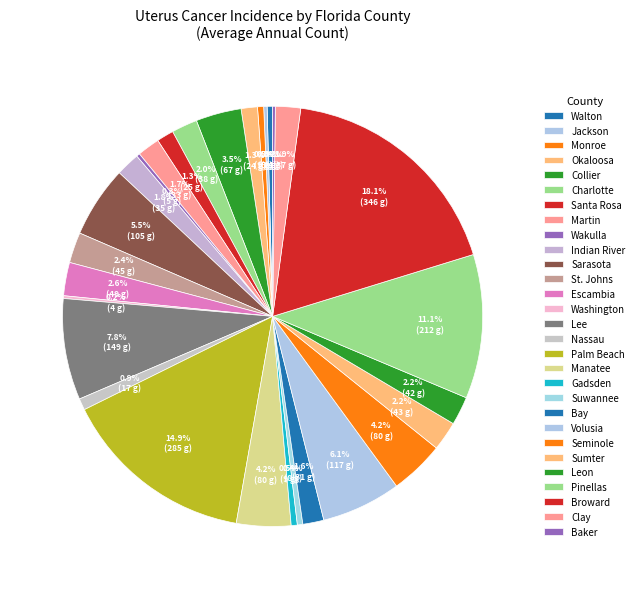

To the nearest percent, what portion does Okaloosa represent?

1%